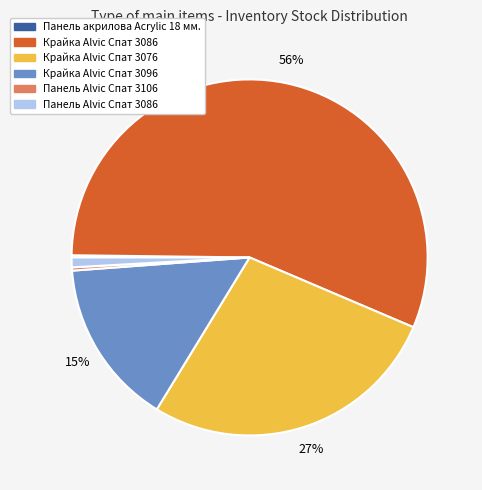

To the nearest percent, what is the average slice percentage?

17%